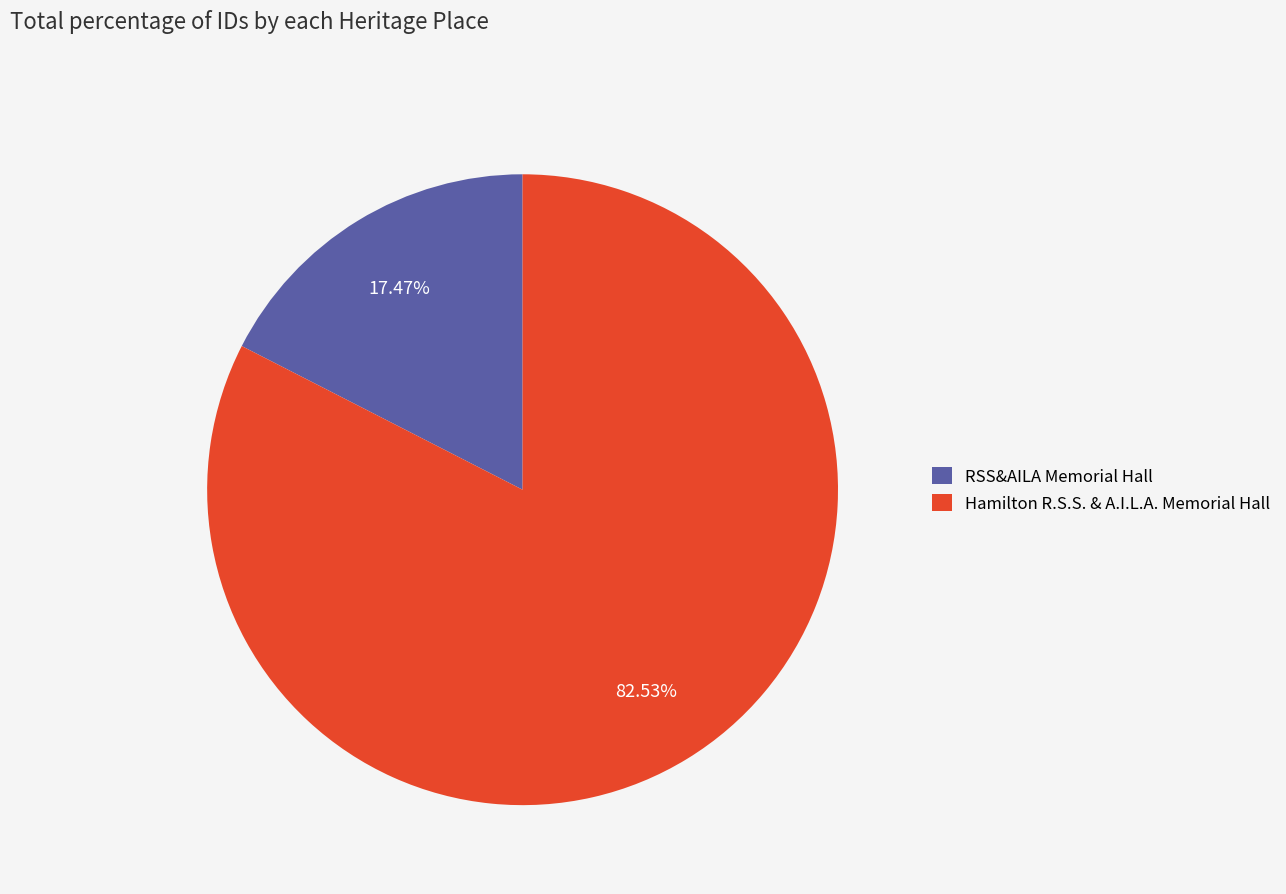

Count the number of slices in the pie.

2